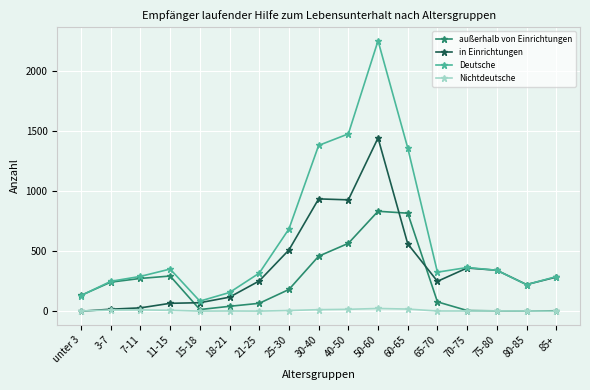

What is the label of the 7th point from the left?

21-25